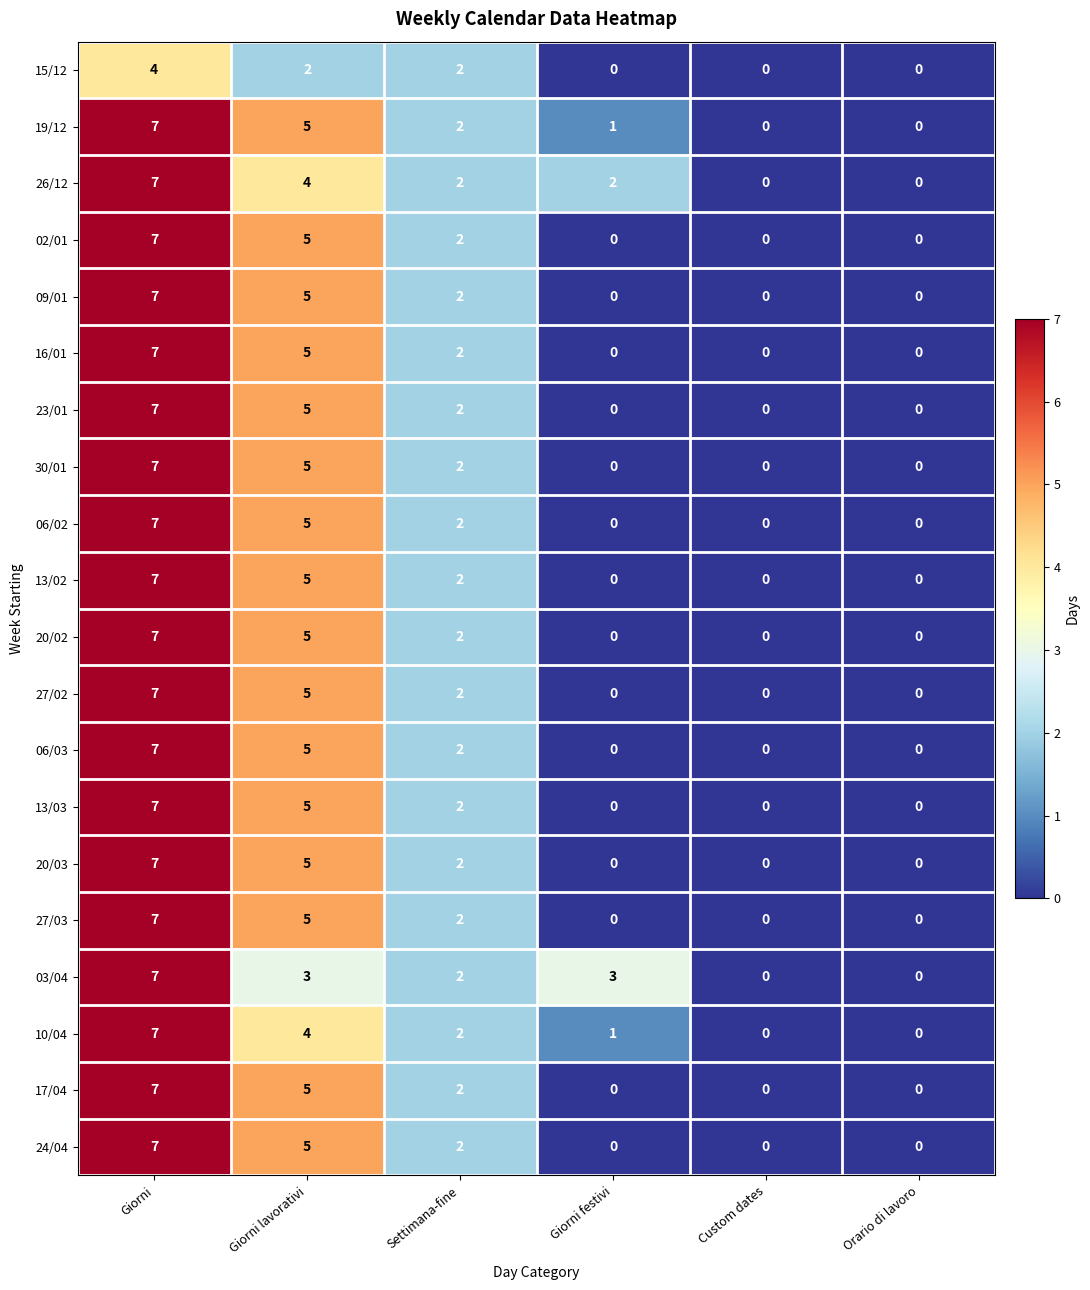

What is the difference between the maximum and minimum values in the 27/03 series?

7